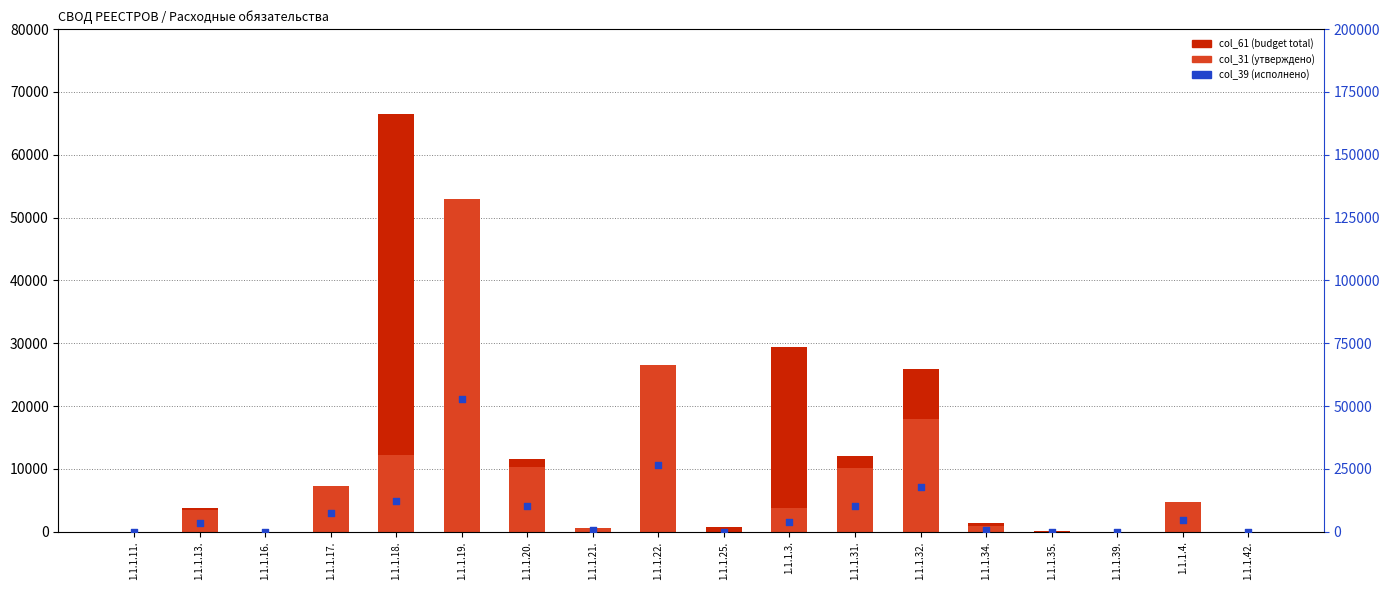

At which category is the sum across all series the highest?

1.1.1.19.